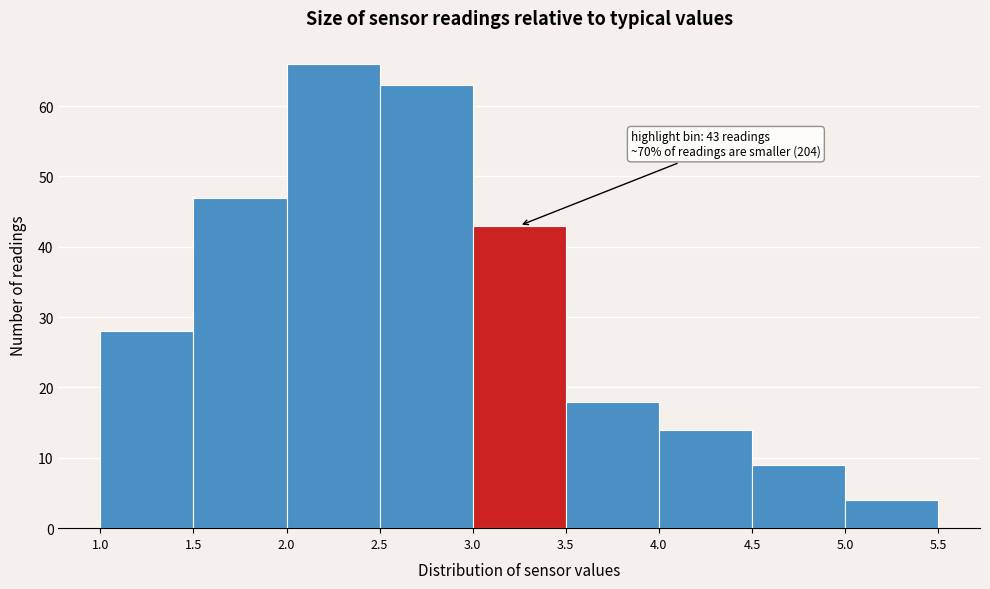

Over which range of the x-axis is the bar tallest?

2.0 to 2.5